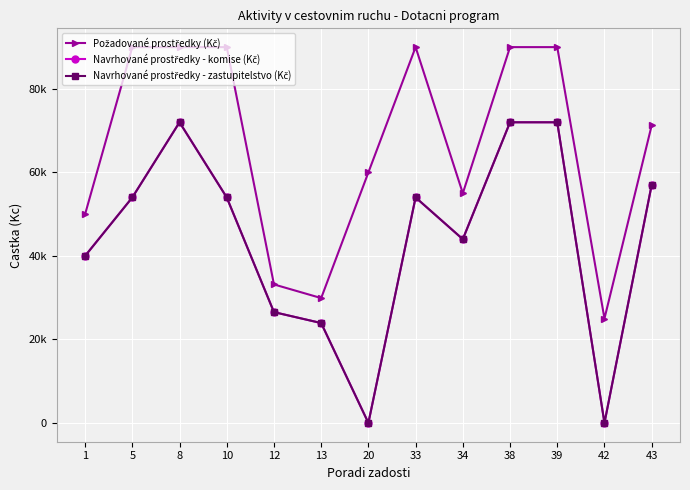

At which category is the sum across all series the highest?

8